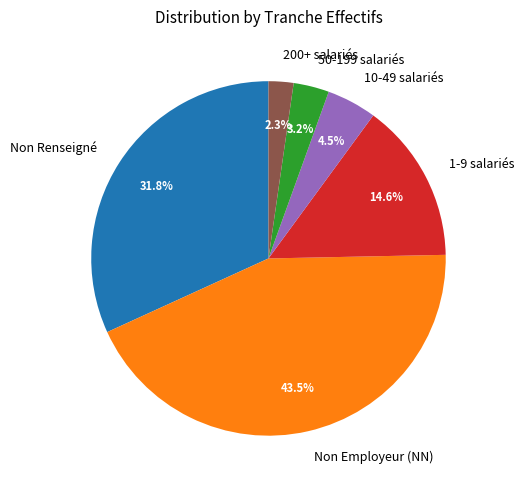

Combined, do 50-199 salariés and 200+ salariés account for over 50%?

No